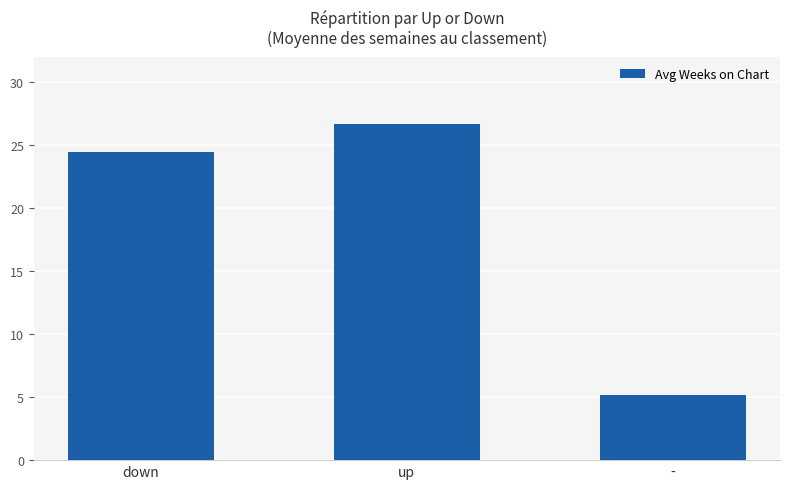

Are the bars grouped side by side (vs. stacked)?

No